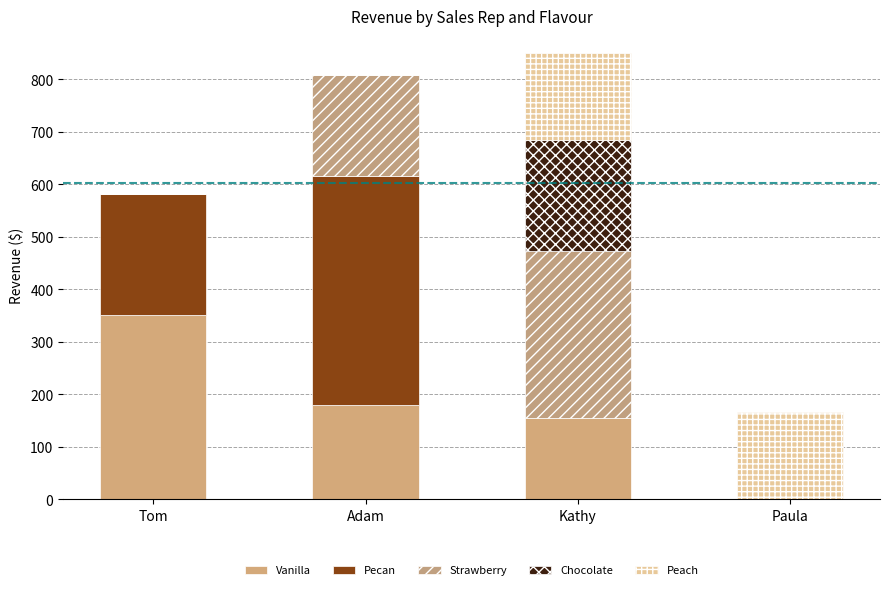

Where does the Pecan series first go above 231?

Tom